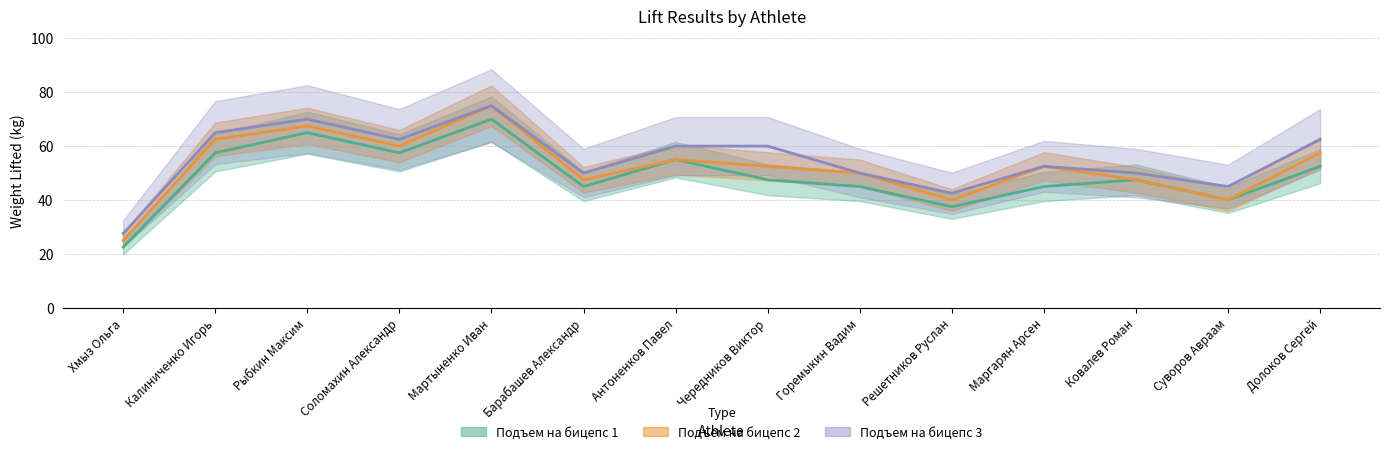

What is the maximum value shown in the chart?

75.0